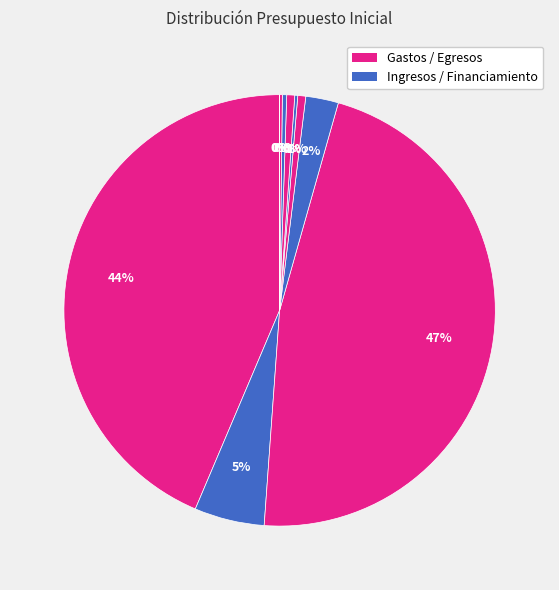

Count the number of slices in the pie.

10